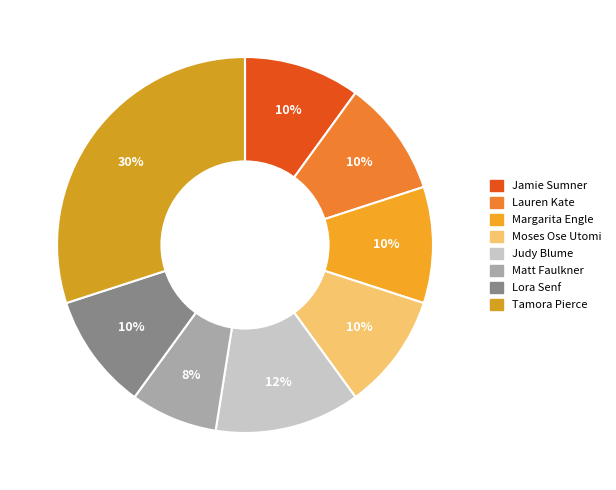

To the nearest percent, what percentage of the pie is Jamie Sumner?

10%